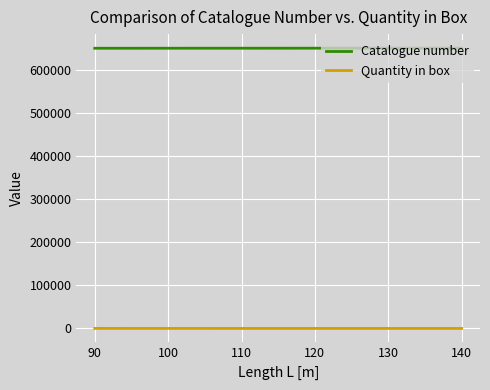

How many lines are shown in the chart?

2